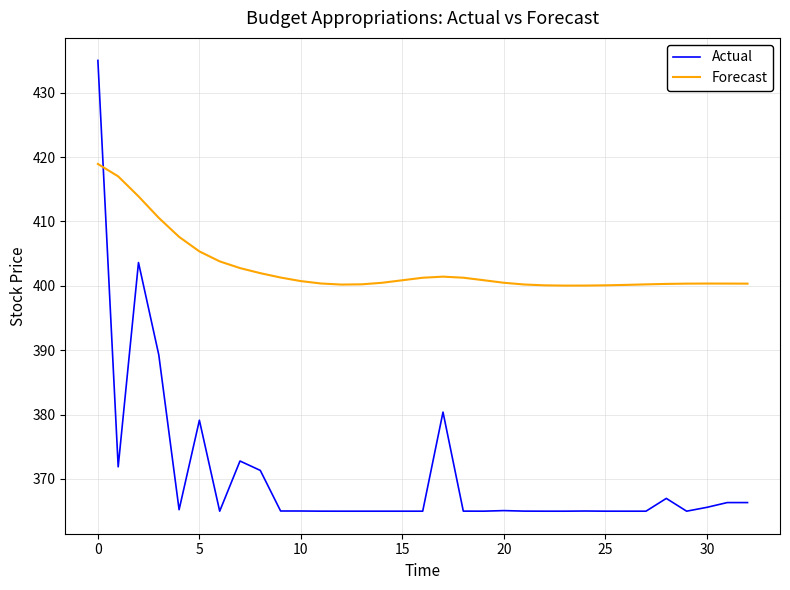

What is the maximum value for Forecast?

418.9